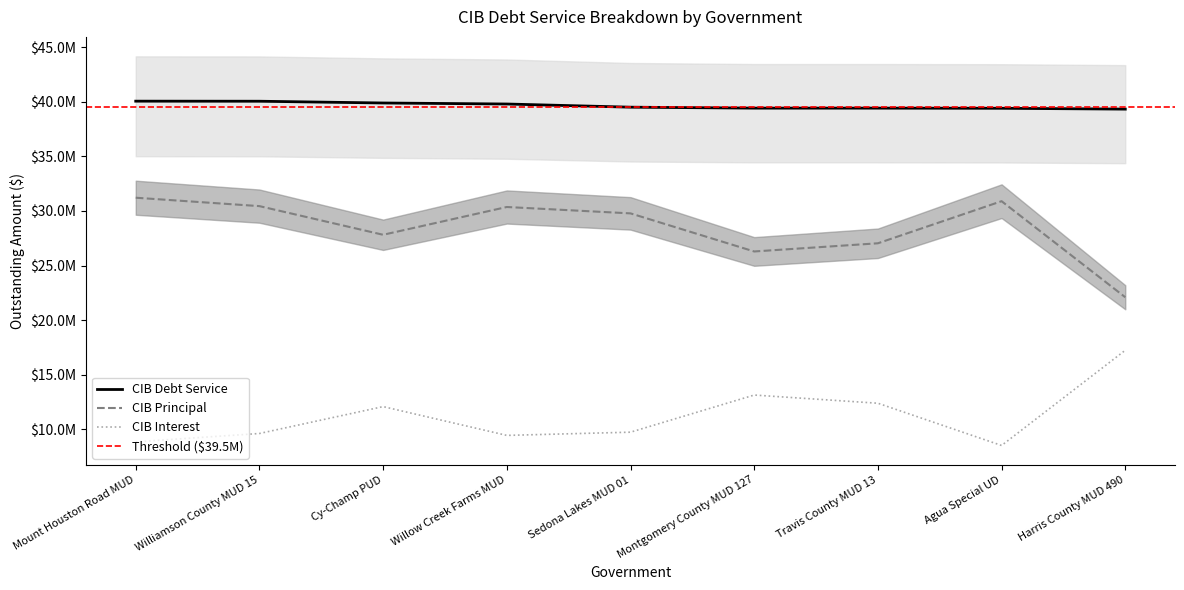

List the series in order of their peak value, lowest first.

CIBInterestOutstanding, CIBPrincipalOutstanding, CIBDebtServiceOutstanding